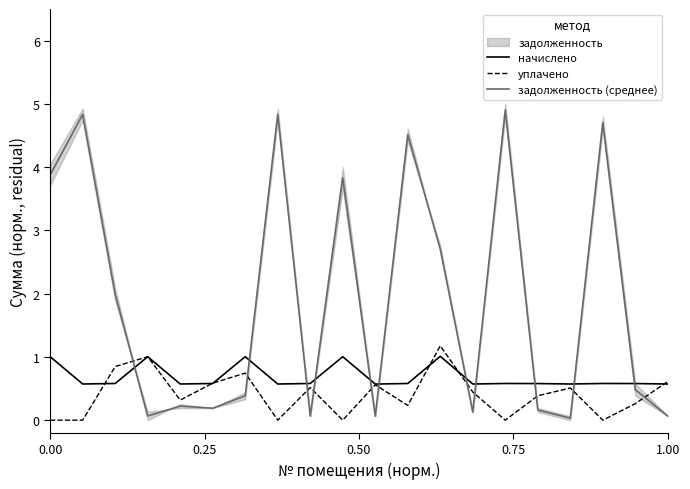

What is the difference between the maximum and second lowest values in the задолженность (среднее) series?

4.8